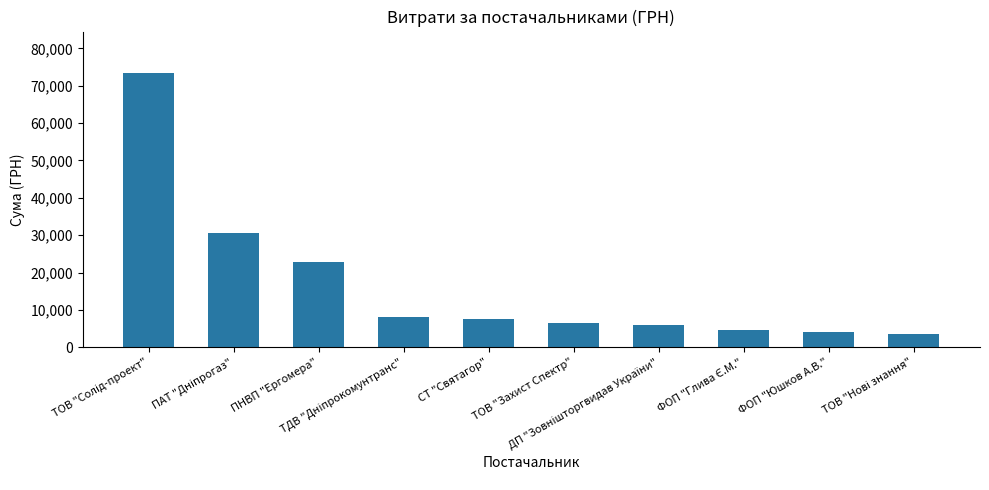

Reading left to right, what are all the values shown in this chart?

73490.0	30456.4	22747.8	8210.0	7686.1	6492.5	6000.0	4711.9	4000.0	3600.0